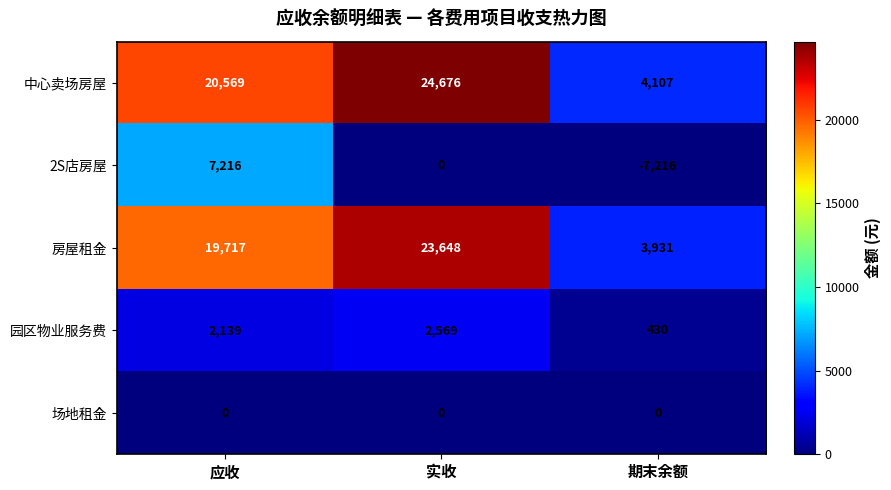

Count the 中心卖场房屋 values in the range 4107 to 24676.

3